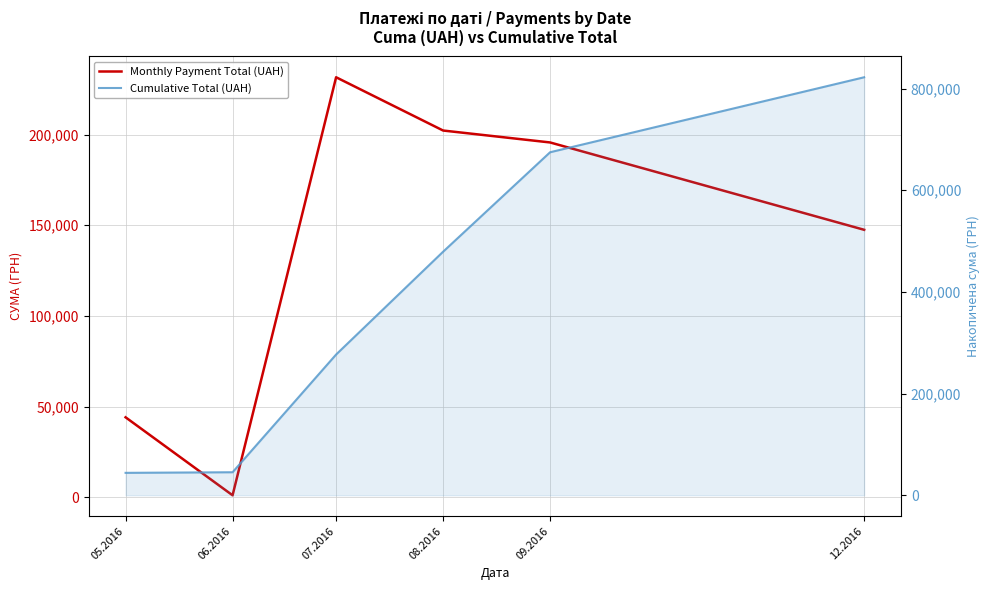

Which series has the widest spread of values?

Cumulative Total (UAH)